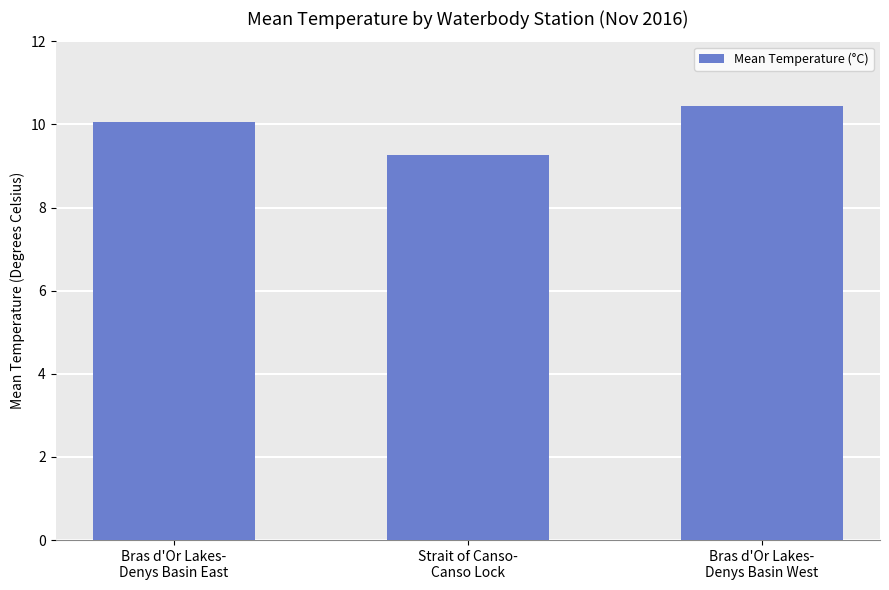

What is the label of the 3rd bar from the right?

Bras d'Or Lakes-
Denys Basin East